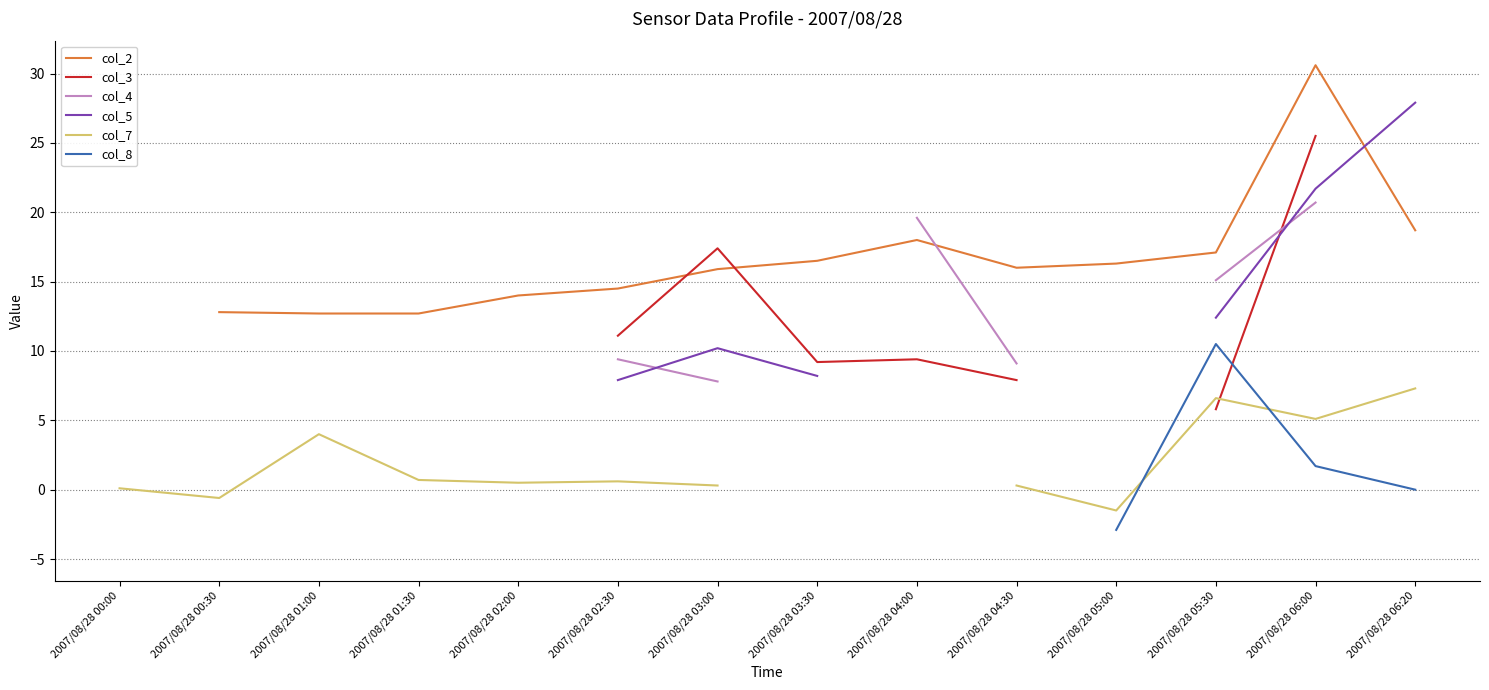

Does the chart have visible grid lines?

Yes